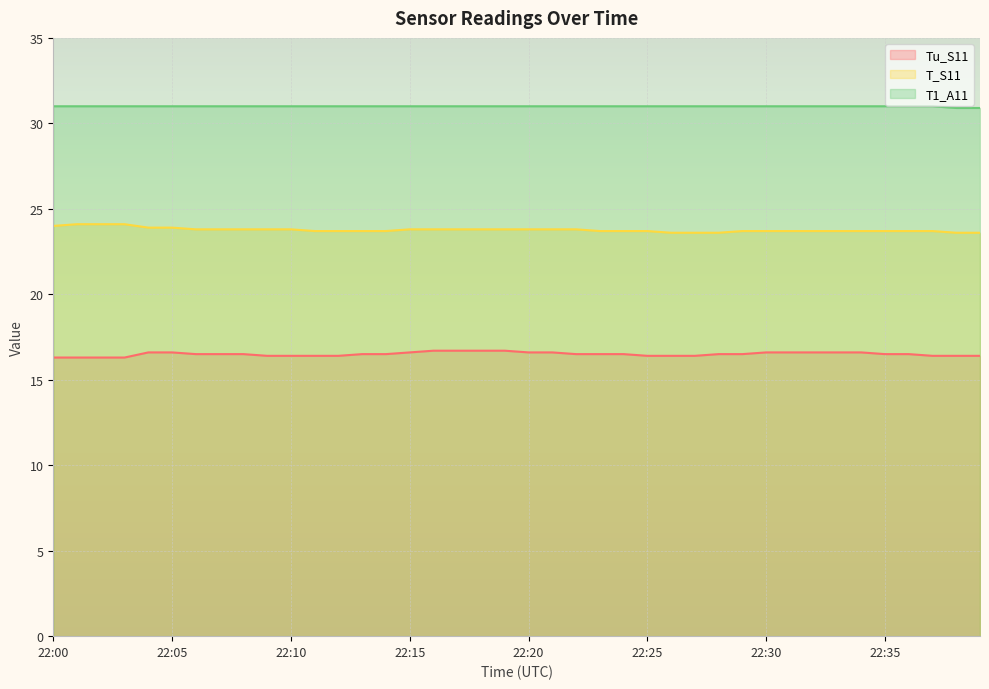

What is the value of the T1_A11 point at the 14th from the left?

31.0